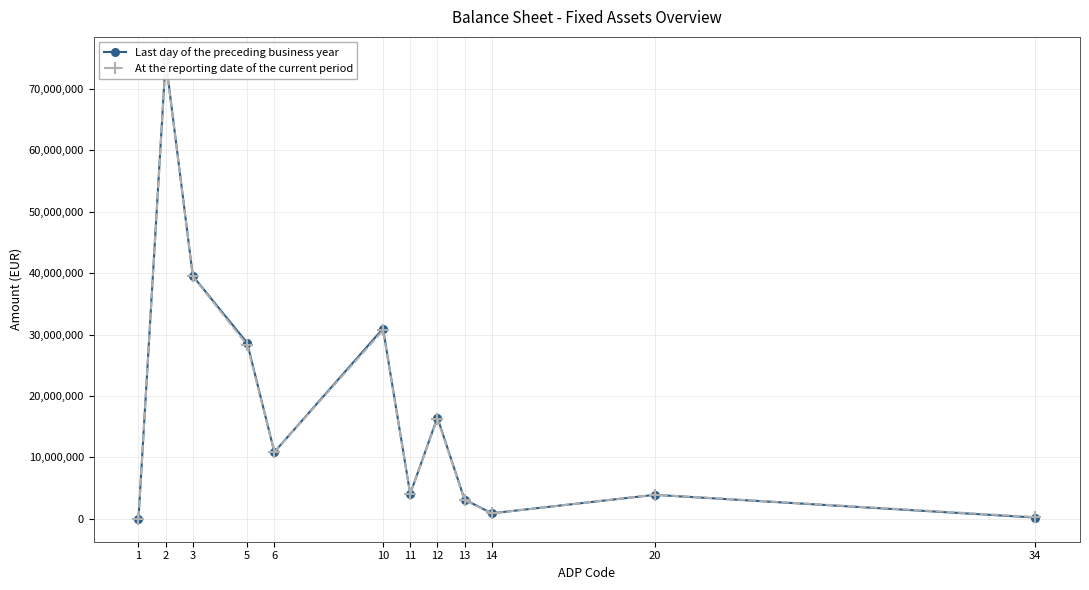

The value of At the reporting date of the current period at 12 is 28877131. True or false?

False